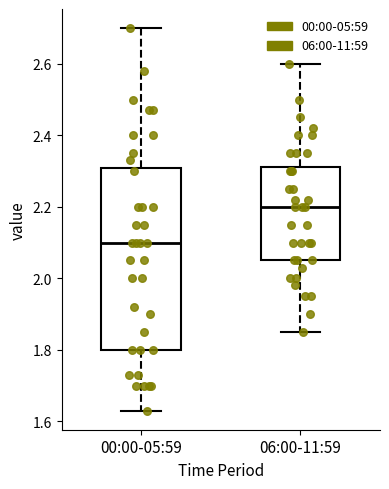

Reading left to right, read every box against the y-axis: the position of its median line, the range the box covers, and the ends of its whiskers. The values are not printed on the chart, so give them approximately, as read against the axis.

00:00-05:59: median 2.10, box 1.80 to 2.30, whiskers 1.64 to 2.70
06:00-11:59: median 2.20, box 2.06 to 2.32, whiskers 1.86 to 2.60